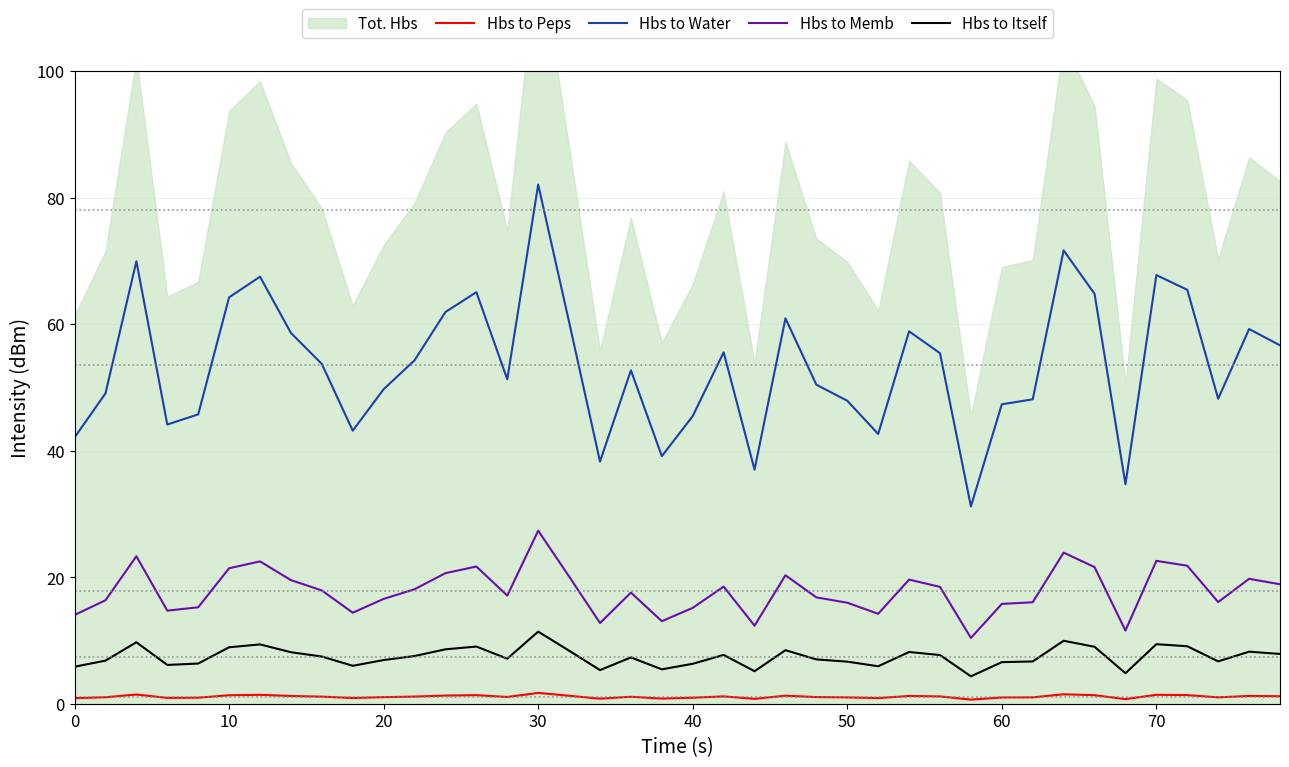

True or false: Hbs to Water and Hbs to Peps intersect in this chart.

False